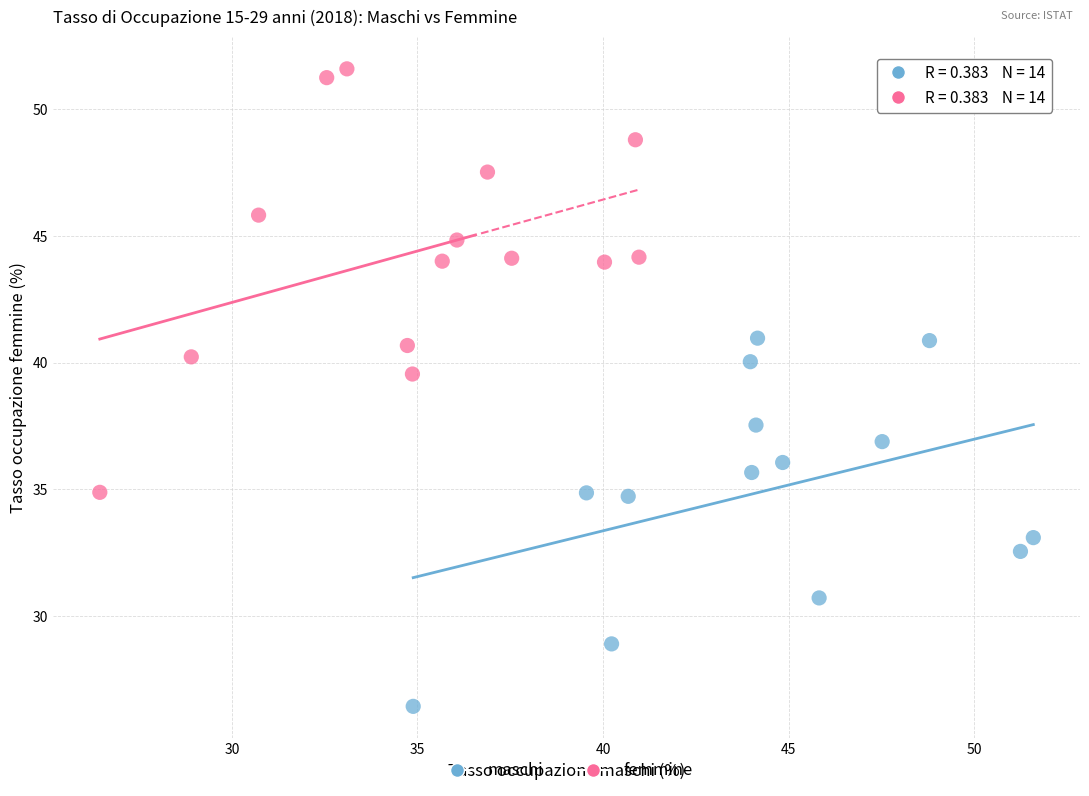

What are all the series names shown in the legend?

maschi, femmine